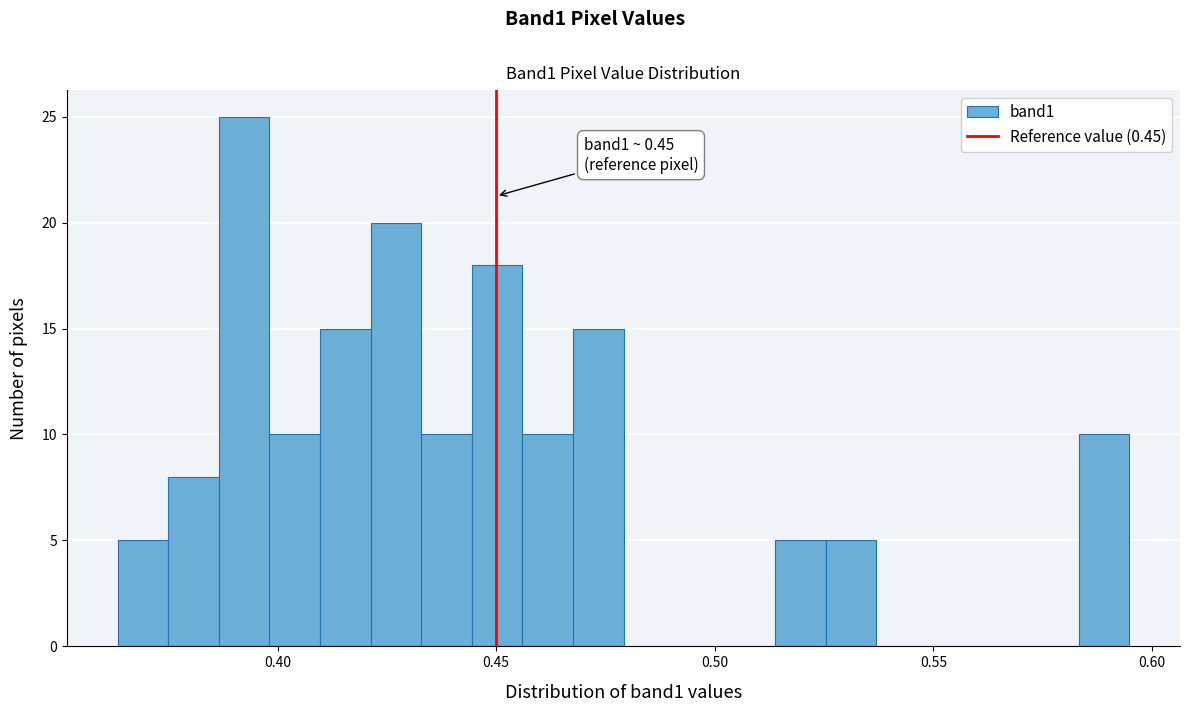

Read against the x-axis, roughly where is the centre of the tallest bar?

0.390